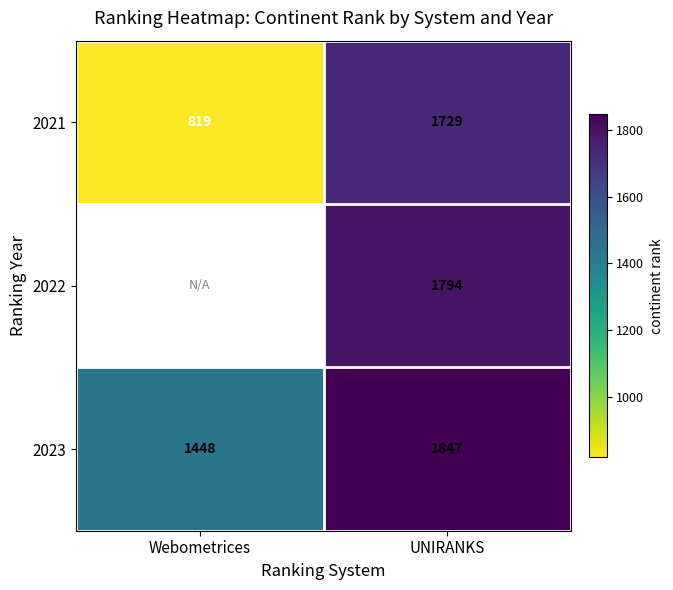

Where is 2021 nearest to the value 1274?

Webometrices